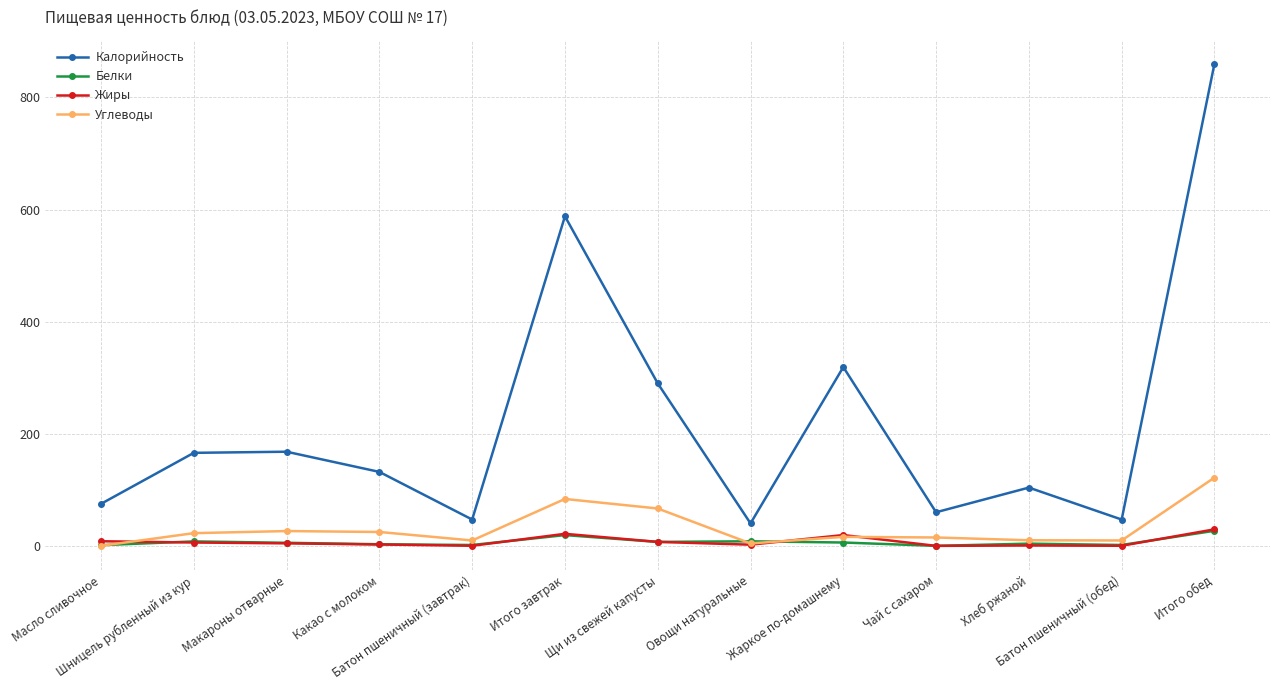

True or false: Калорийность has more than 2 interior local peaks.

True